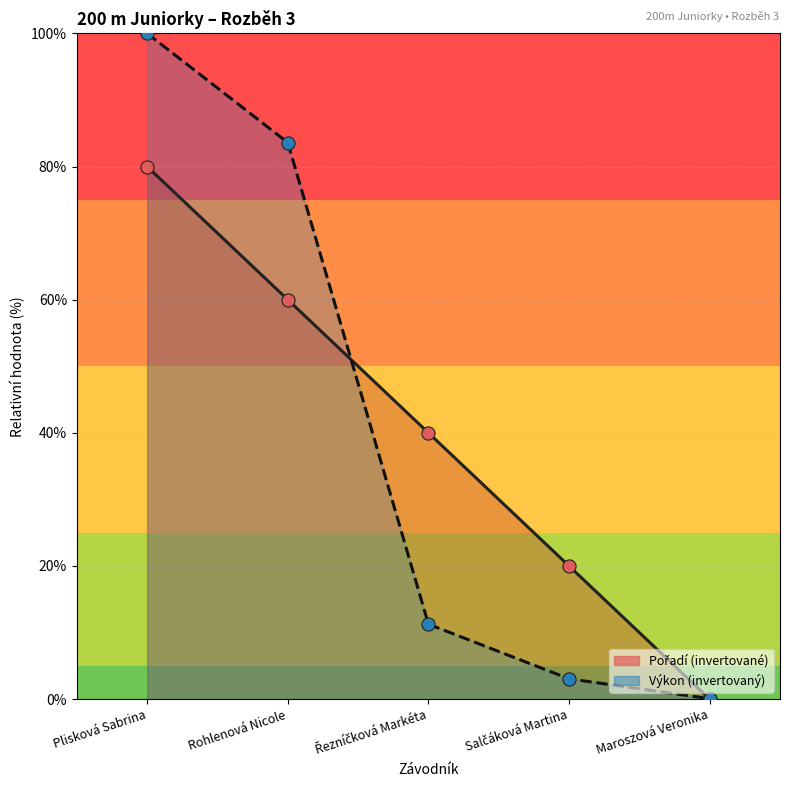

At which category is the sum across all series the highest?

Plisková Sabrina